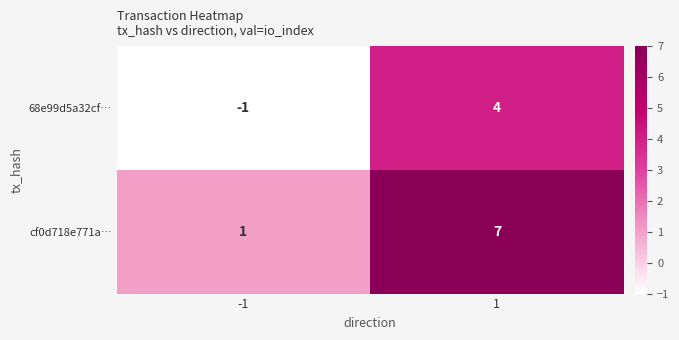

How many positive values does the 68e99d5a32cf… series have?

1